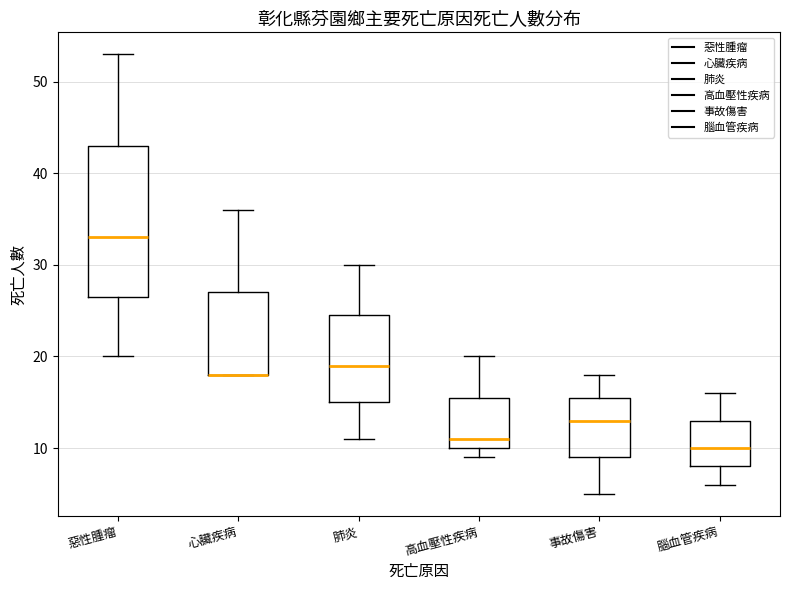

Reading left to right, read every box against the y-axis: the position of its median line, the range the box covers, and the ends of its whiskers. The values are not printed on the chart, so give them approximately, as read against the axis.

惡性腫瘤: median 33, box 27 to 43, whiskers 20 to 53
心臟疾病: median 18 (drawn on the box's lower edge), box 18 to 27, whiskers 18 to 36
肺炎: median 19, box 15 to 25, whiskers 11 to 30
高血壓性疾病: median 11, box 10 to 16, whiskers 9 to 20
事故傷害: median 13, box 9 to 16, whiskers 5 to 18
腦血管疾病: median 10, box 8 to 13, whiskers 6 to 16